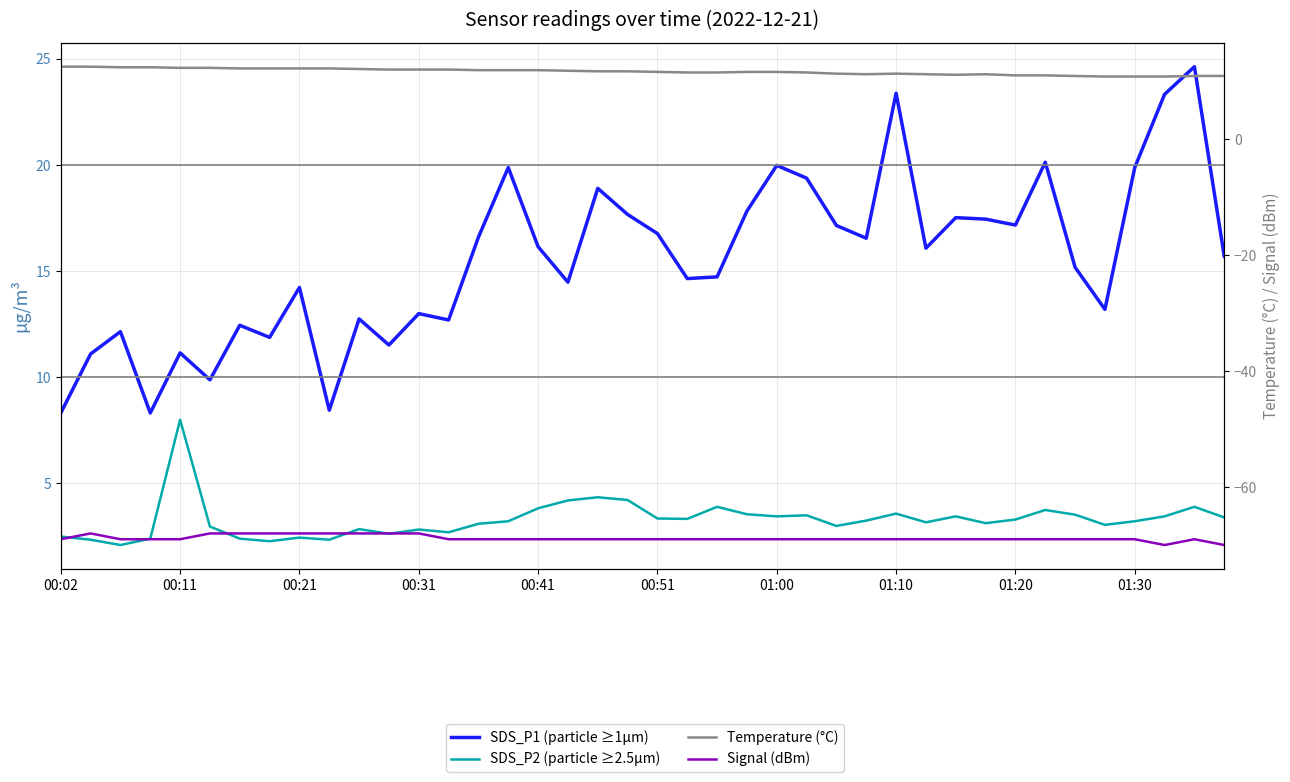

What is the sum of all Signal (dBm) values?

-2753.0